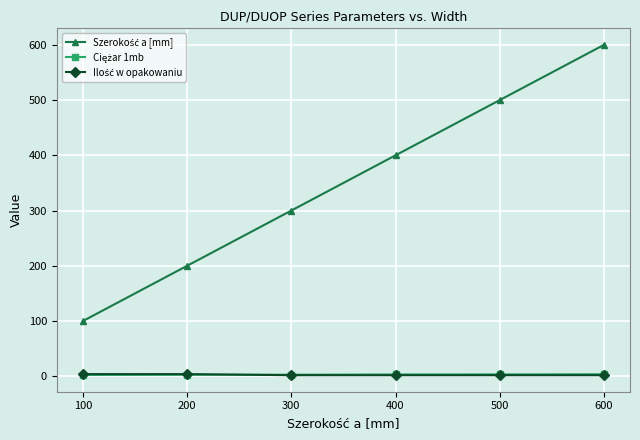

At which category is the sum across all series the highest?

600